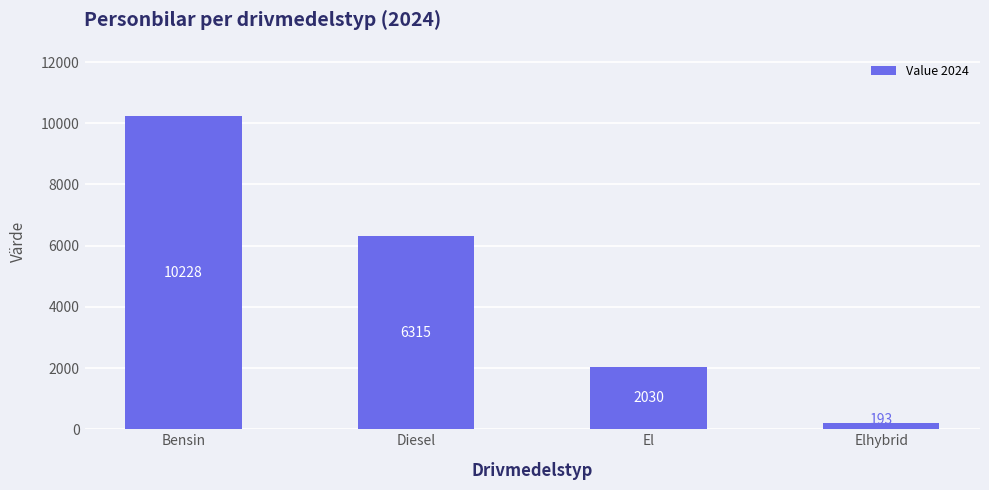

Is it true that the value at Bensin is 6346?

False